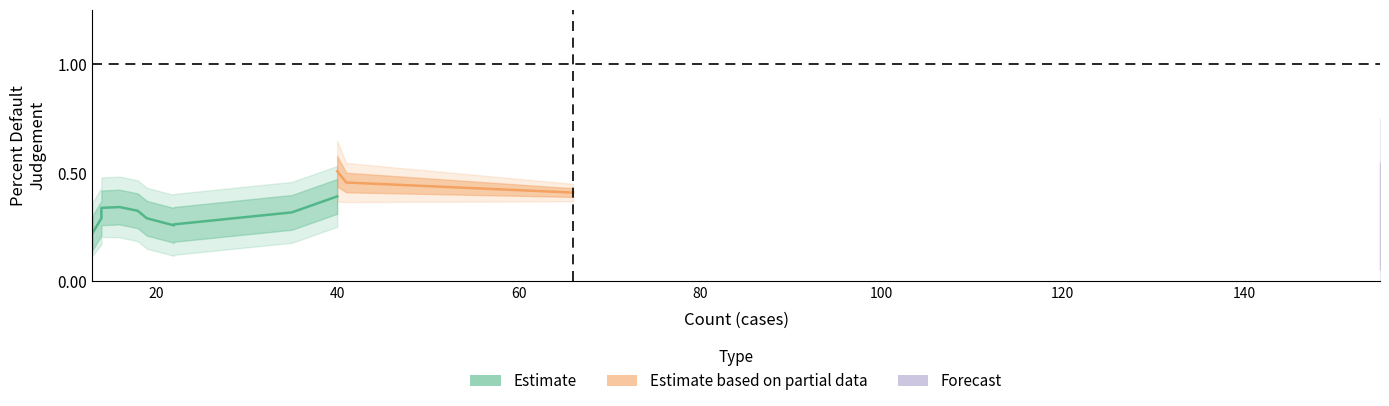

What is the difference between the maximum and minimum values?

0.2